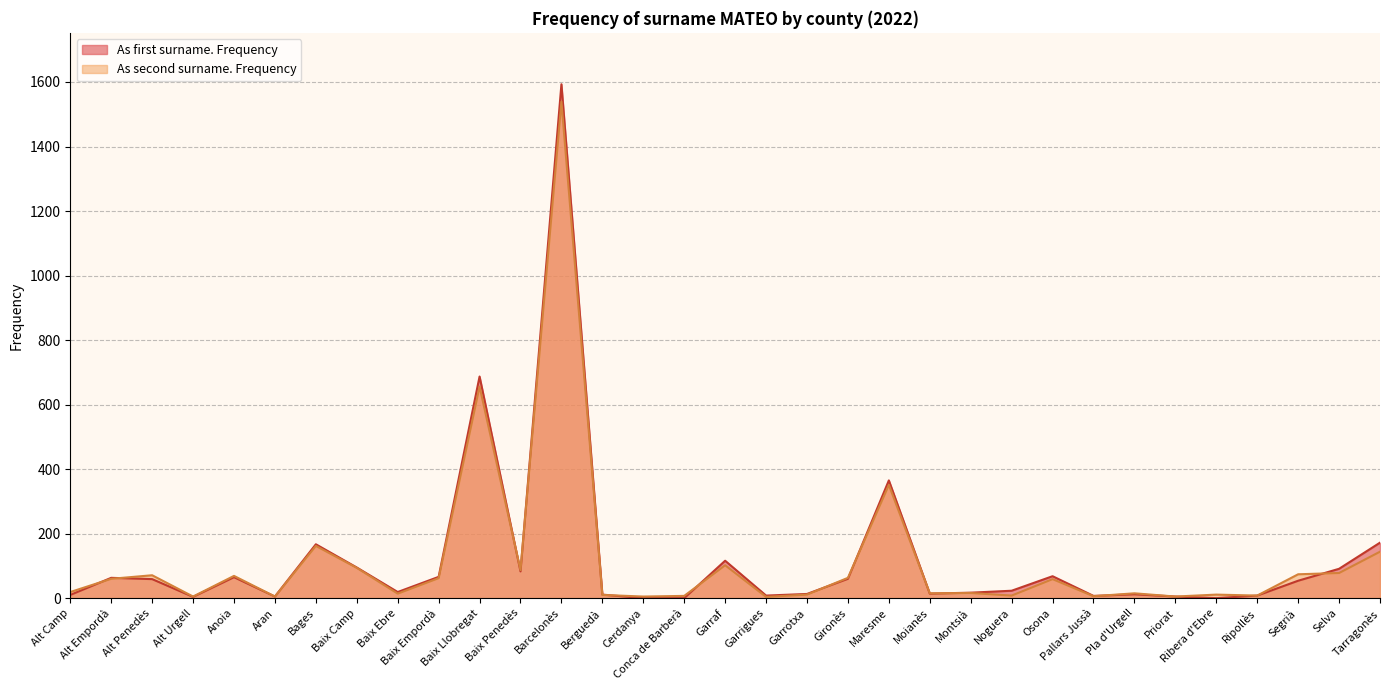

What is the value of the As second surname. Frequency point at the 15th from the left?

5